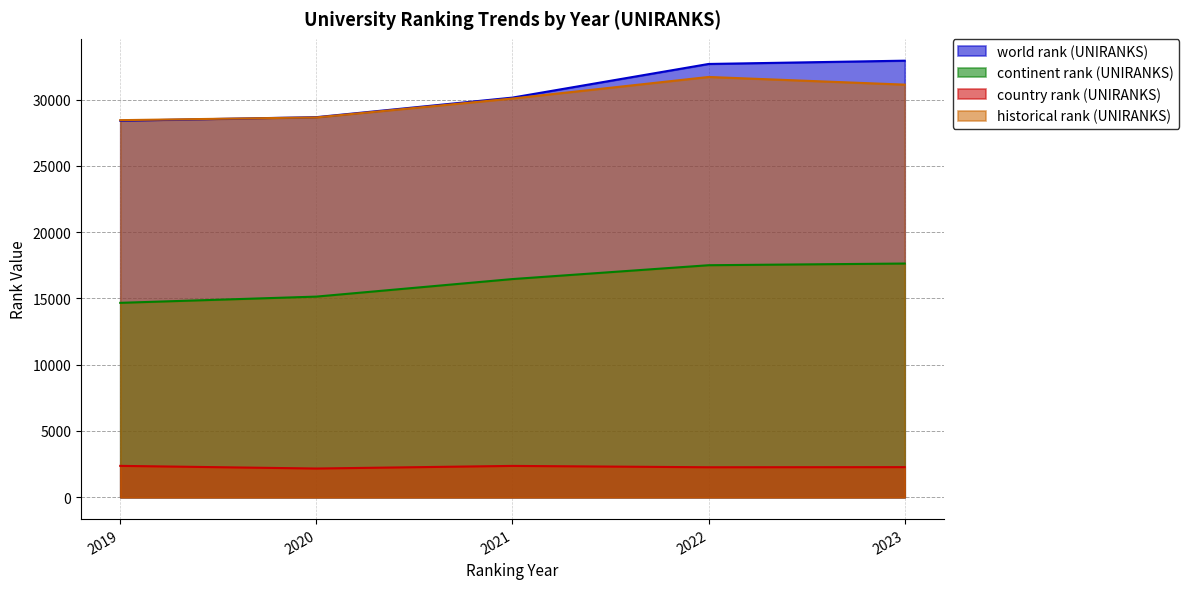

What is the minimum value shown in the chart?

2168.0